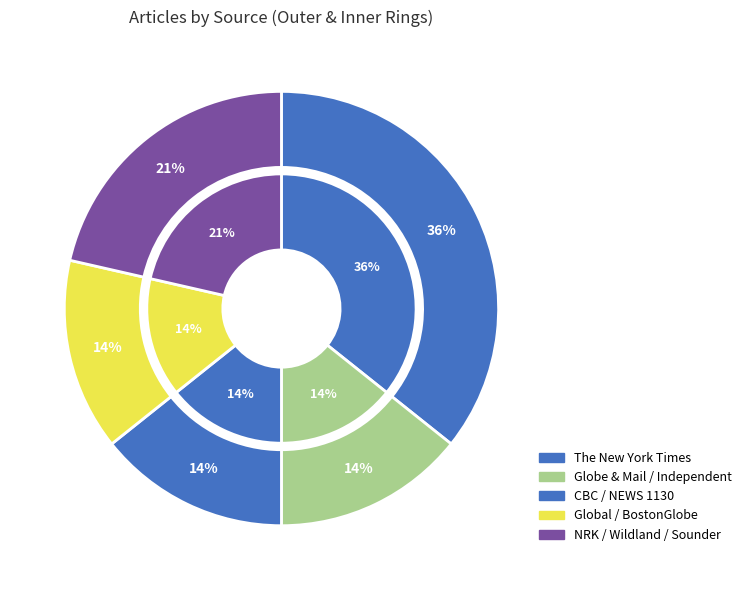

Do NEWS 1130 and The Independent together represent more than half of the pie?

No